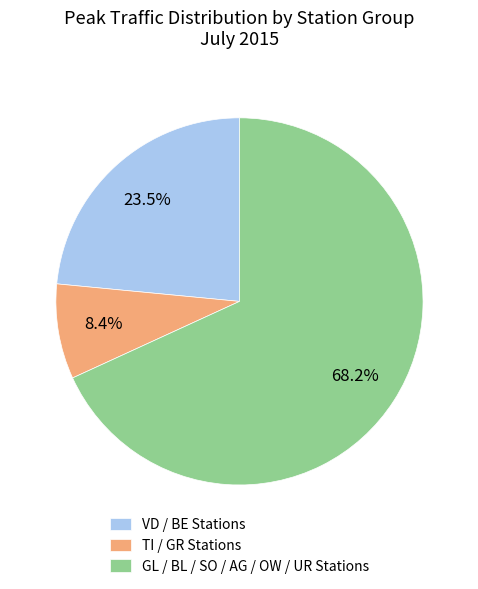

Count the number of slices in the pie.

3